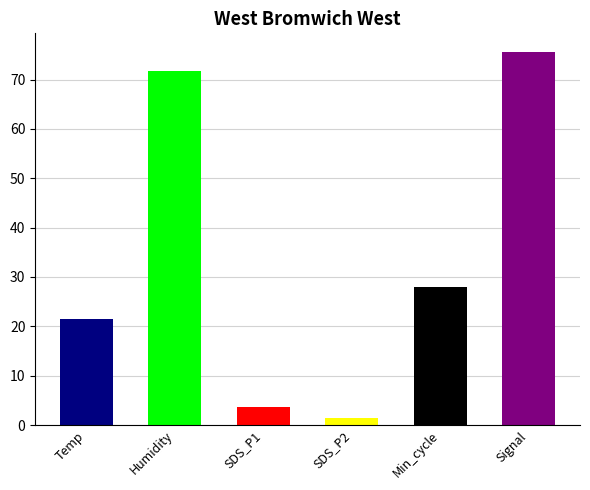

What is the lowest value of the Humidity series?

71.2